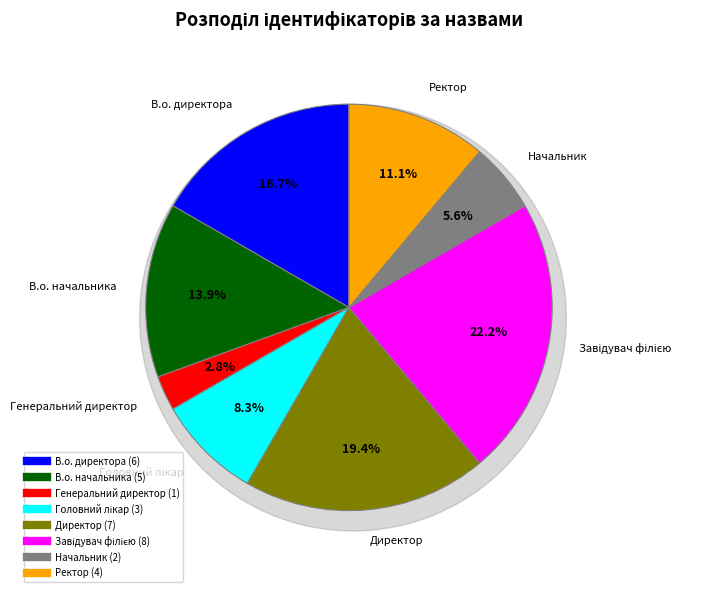

Rank the categories by value from lowest to highest.

Генеральний директор, Начальник, Головний лікар, Ректор, В.о. начальника, В.о. директора, Директор, Завідувач філією